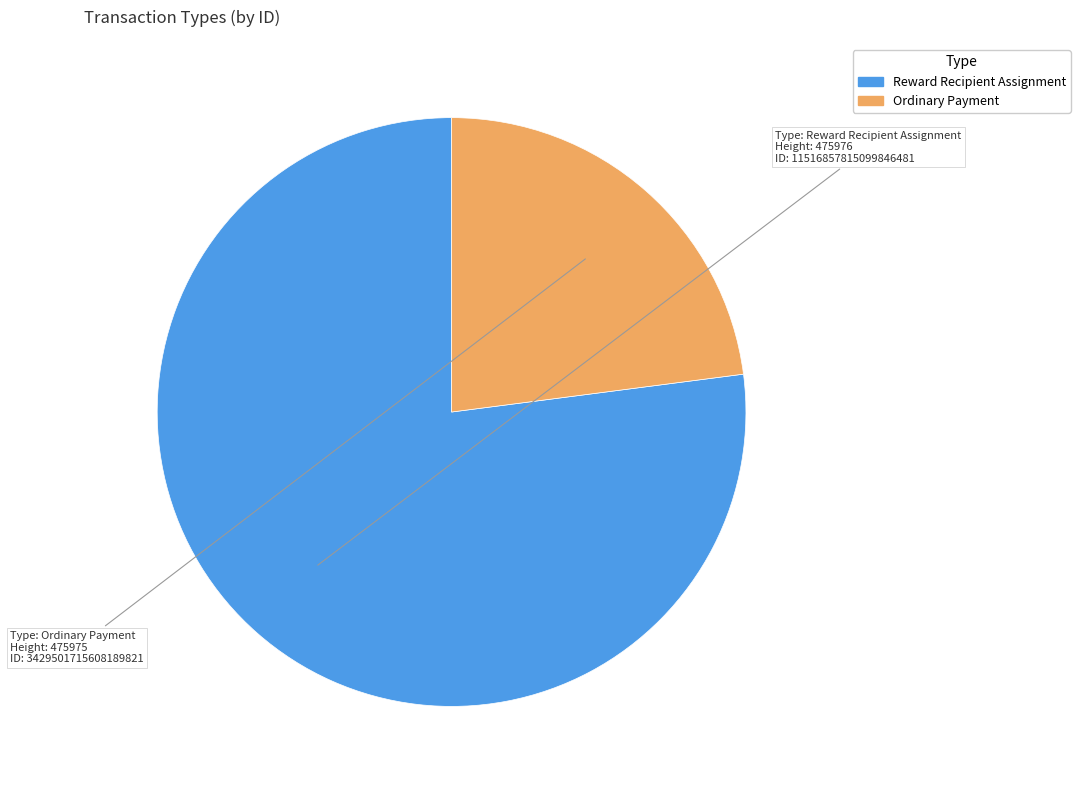

The Ordinary Payment slice represents 23% of the pie. True or false?

True